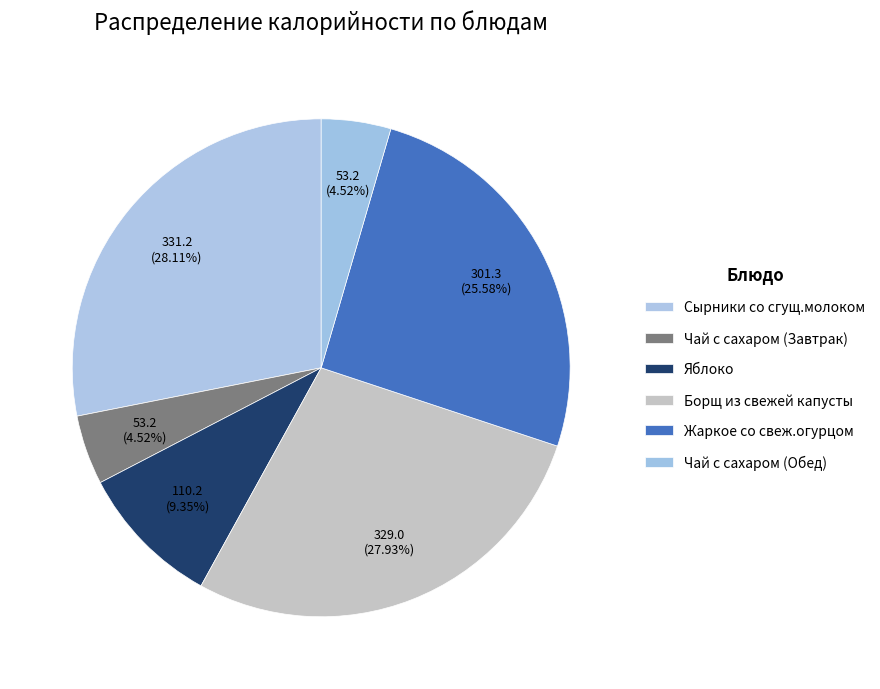

True or false: Чай с сахаром (Обед) accounts for 5% of the total.

True